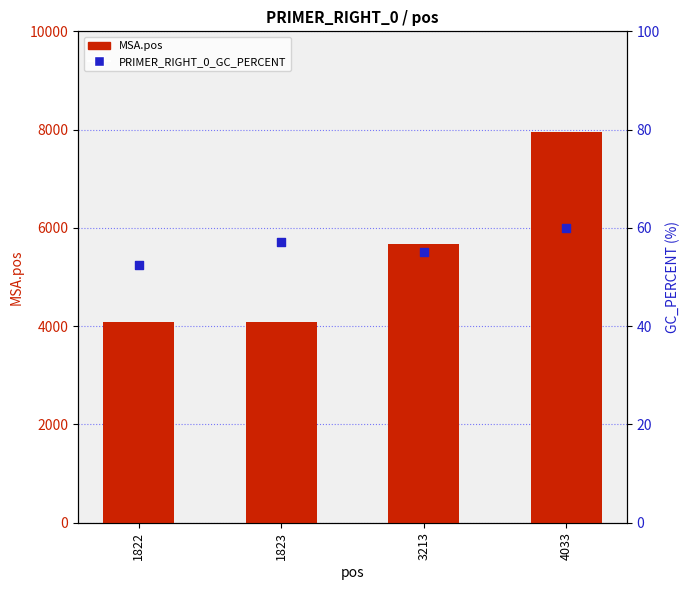

At how many categories does at least one series exceed 6057?

1